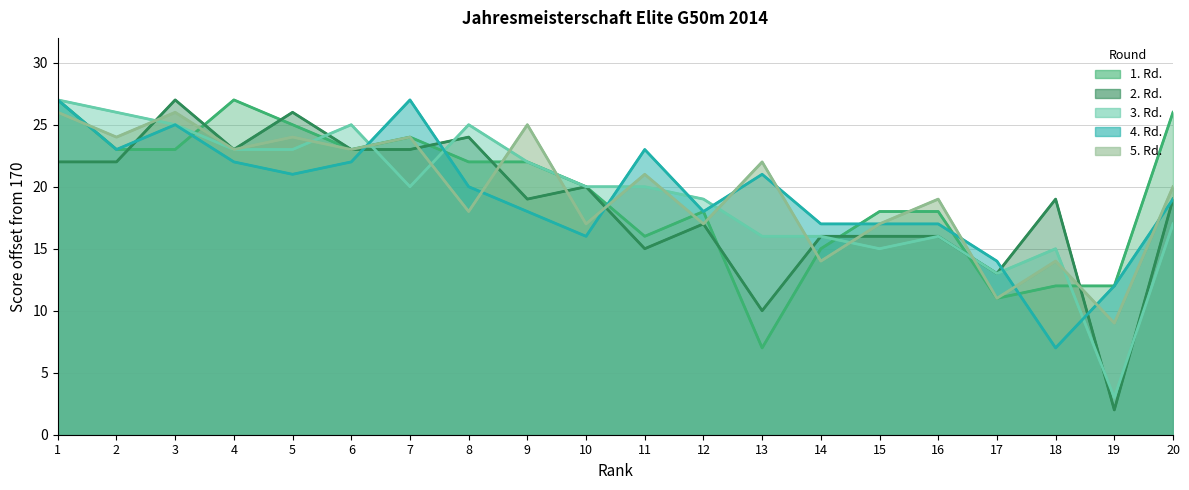

Reading left to right, transcribe all the data shown in this chart.

1. Rd.: 1=27	2=23	3=23	4=27	5=25	6=23	7=24	8=22	9=22	10=20	11=16	12=18	13=7	14=15	15=18	16=18	17=11	18=12	19=12	20=26
2. Rd.: 1=22	2=22	3=27	4=23	5=26	6=23	7=23	8=24	9=19	10=20	11=15	12=17	13=10	14=16	15=16	16=16	17=13	18=19	19=2	20=19
3. Rd.: 1=27	2=26	3=25	4=23	5=23	6=25	7=20	8=25	9=22	10=20	11=20	12=19	13=16	14=16	15=15	16=16	17=13	18=15	19=3	20=17
4. Rd.: 1=27	2=23	3=25	4=22	5=21	6=22	7=27	8=20	9=18	10=16	11=23	12=18	13=21	14=17	15=17	16=17	17=14	18=7	19=12	20=19
5. Rd.: 1=26	2=24	3=26	4=23	5=24	6=23	7=24	8=18	9=25	10=17	11=21	12=17	13=22	14=14	15=17	16=19	17=11	18=14	19=9	20=20